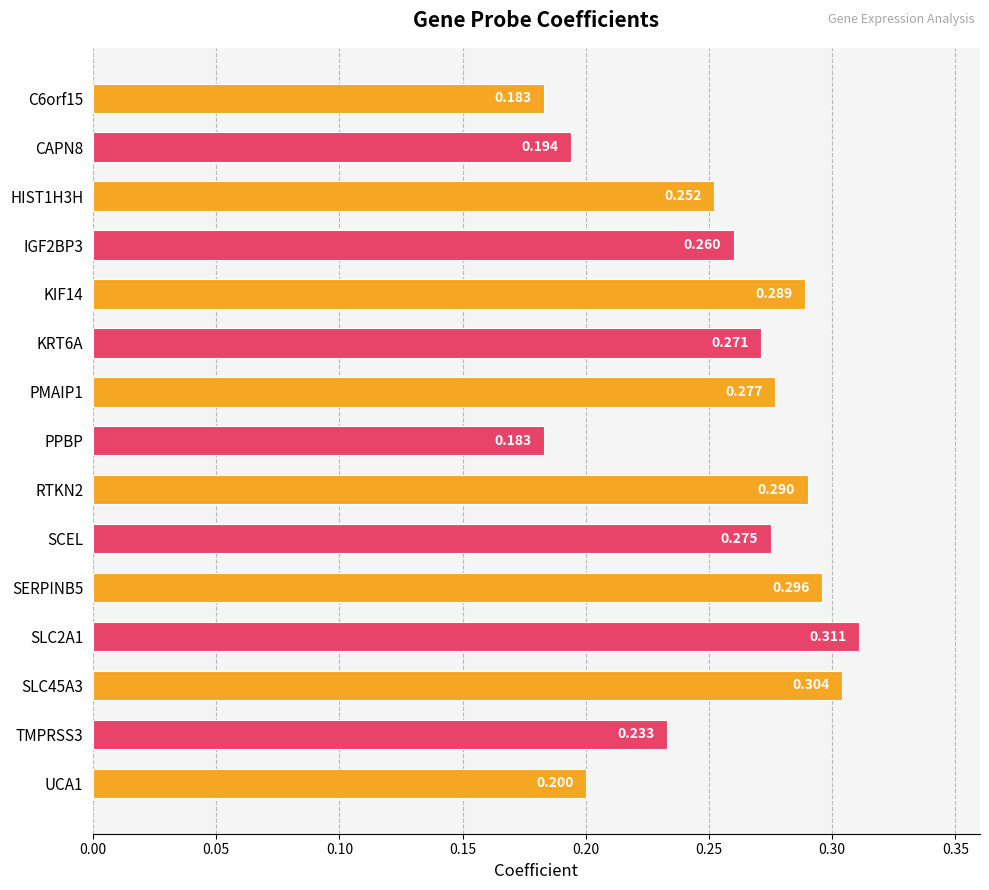

What is the difference between the maximum and minimum values?

0.1